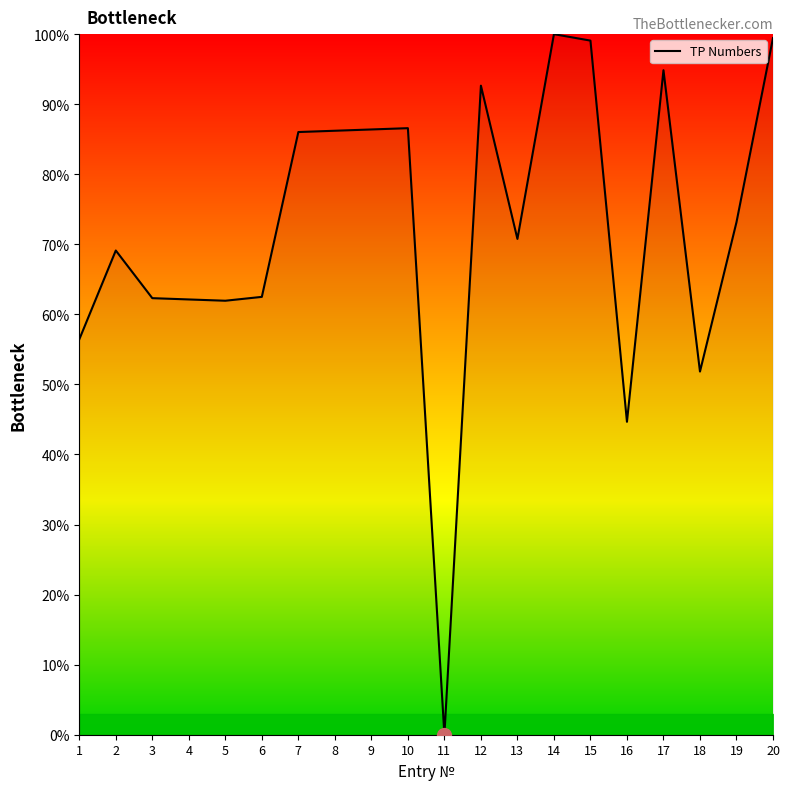

What is the greatest value displayed?

100.0